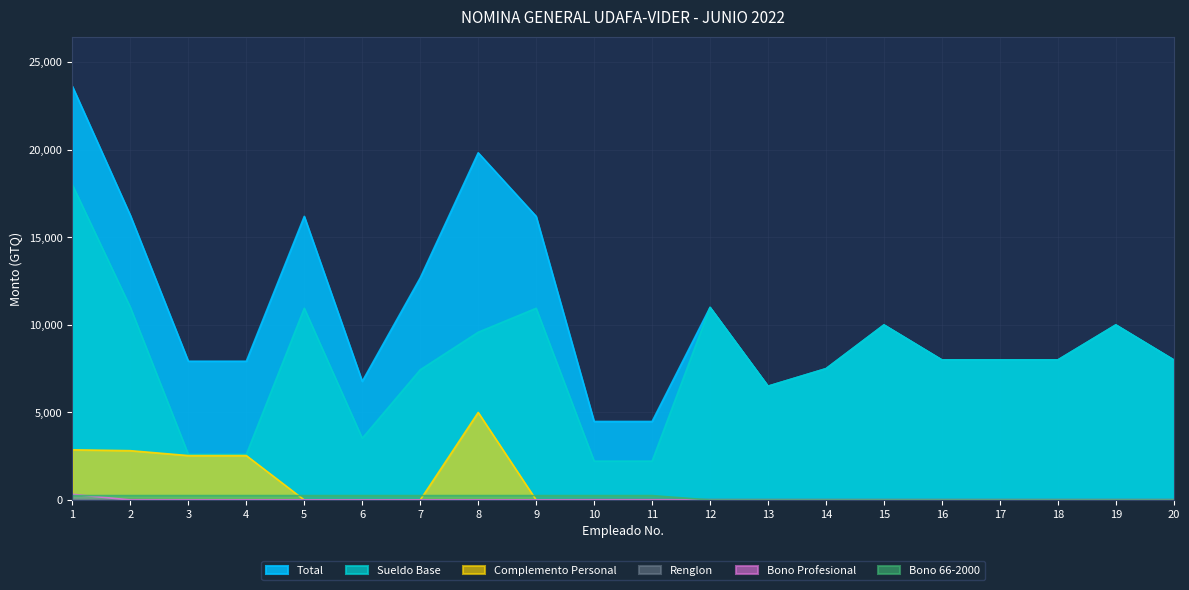

Count the number of categories in the chart.

20